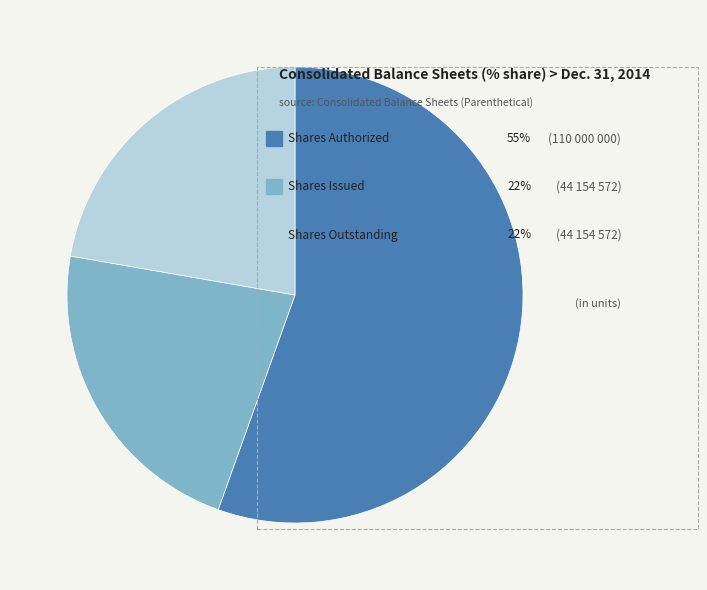

Is there a majority slice in this chart?

Yes